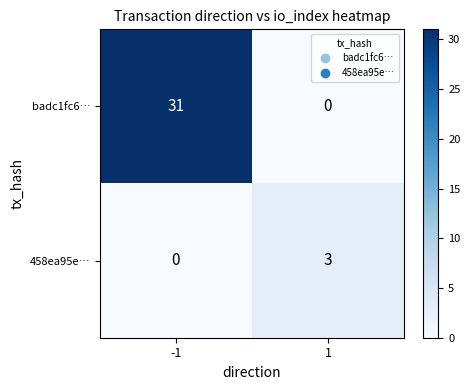

Read the badc1fc6… value at -1, to the nearest 5.

30